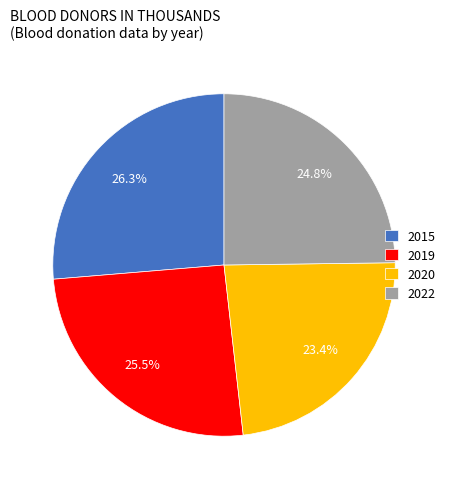

Is there any slice that represents more than half of the pie?

No